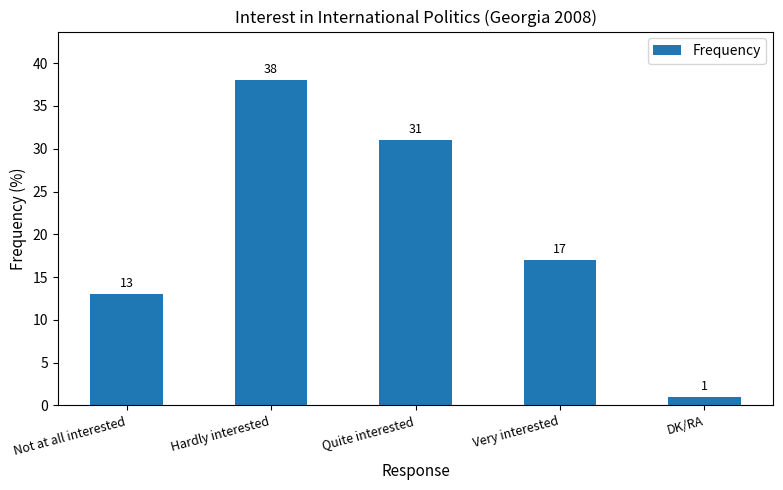

Approximately how many times larger is the value at Hardly interested compared to Quite interested?

1.2